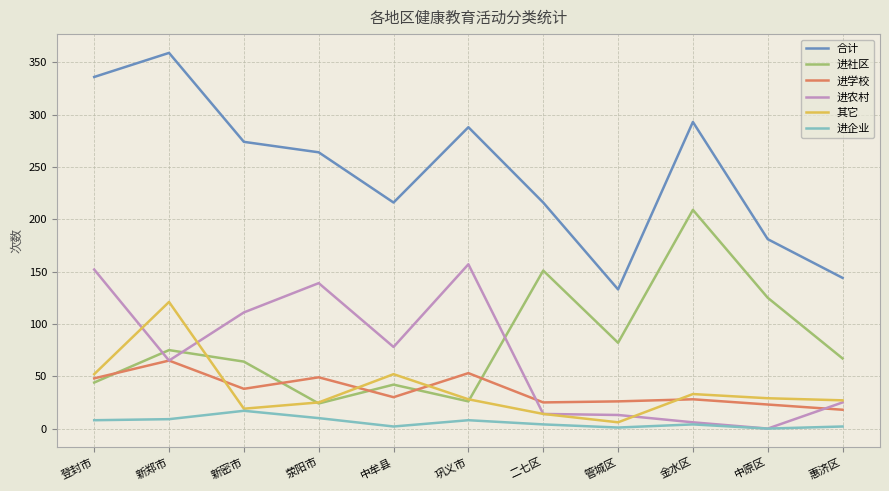

True or false: 其它 and 进农村 intersect in this chart.

True